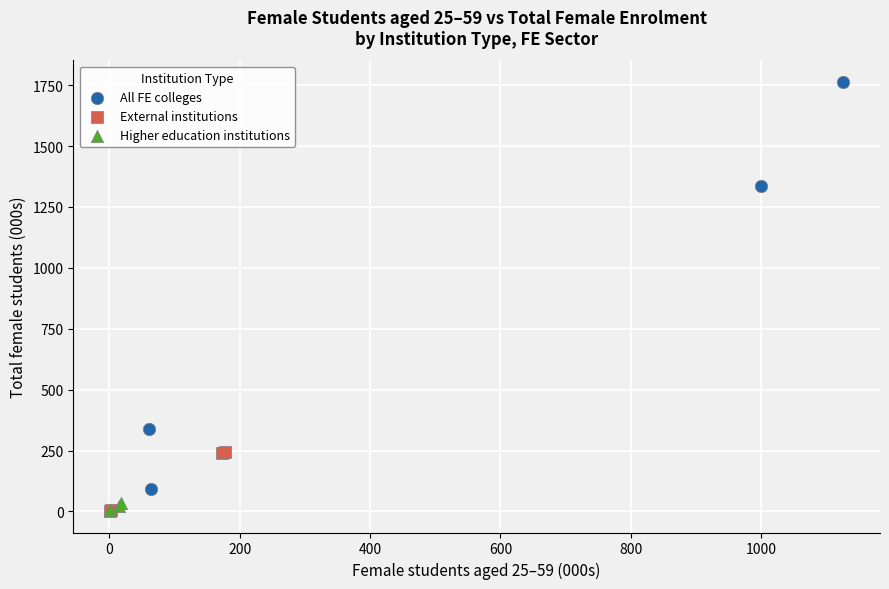

Which series reaches the maximum Y coordinate?

All FE colleges